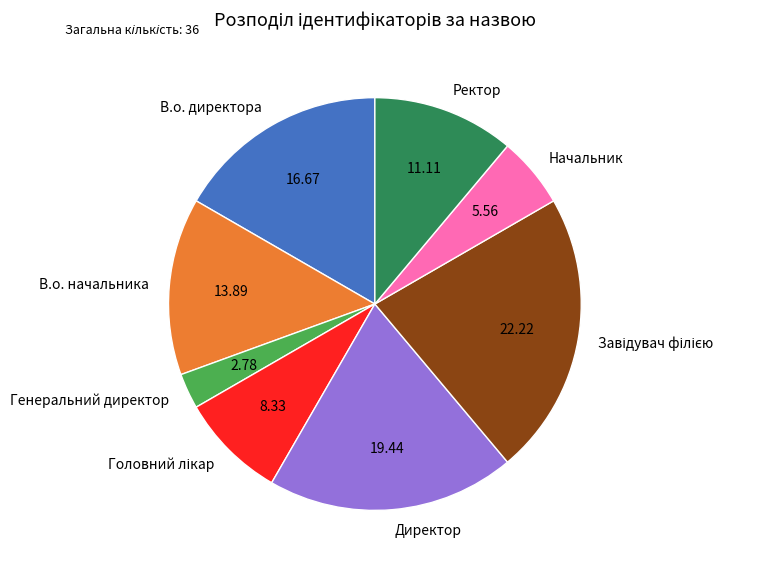

Does В.о. начальника account for over 50% of the chart?

No